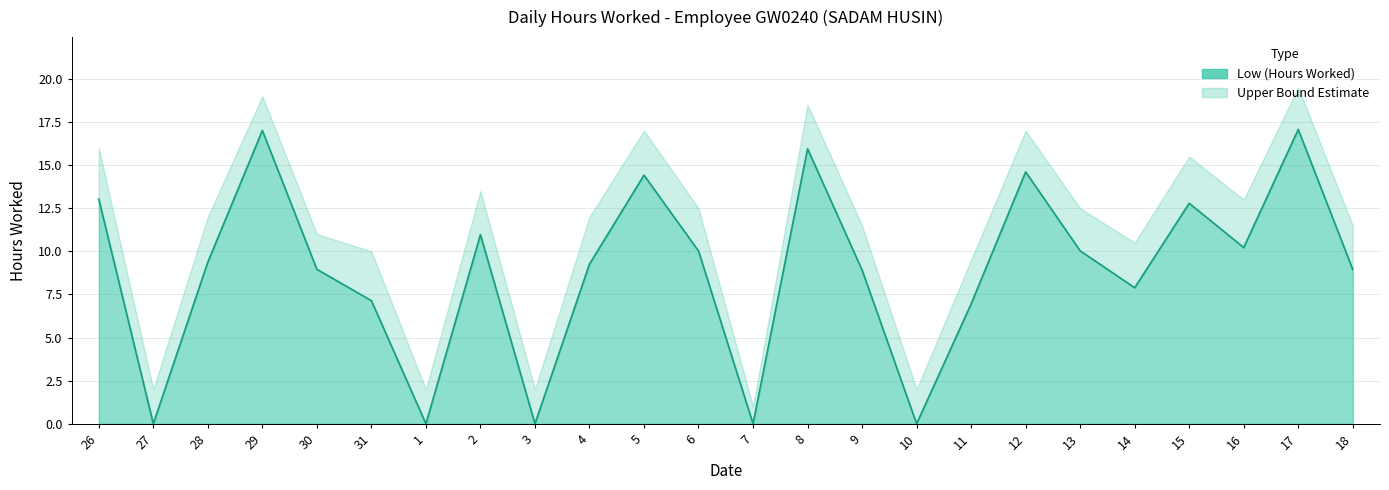

At which label is the value closest to 8?

14